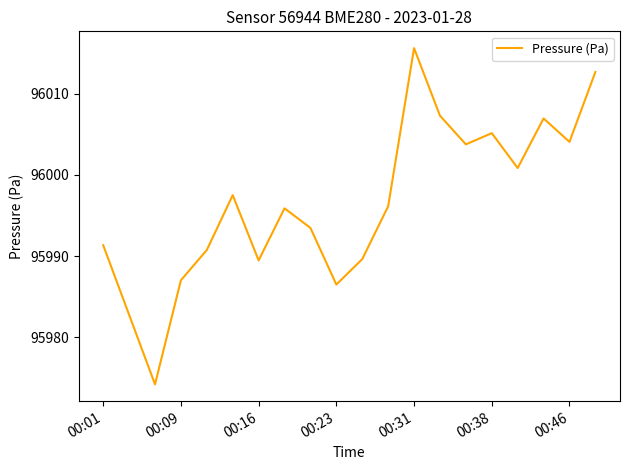

How many lines are shown in the chart?

1